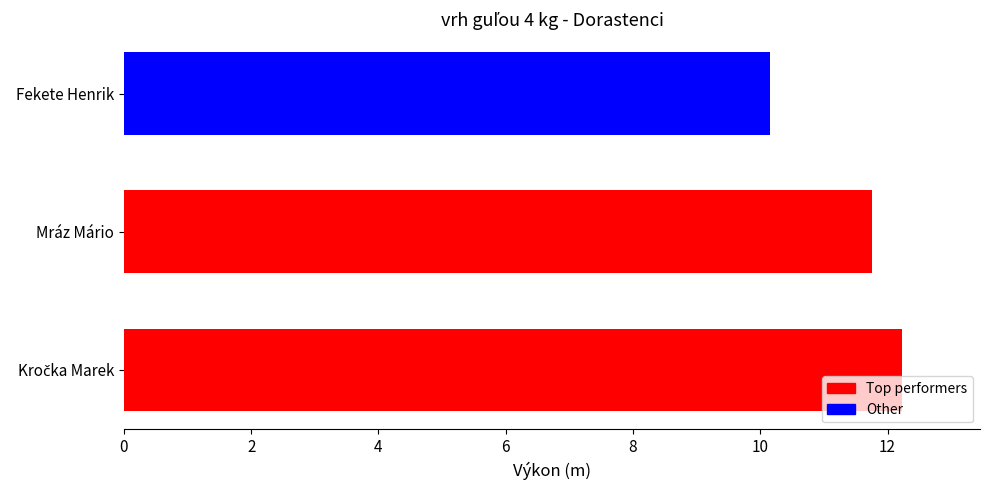

Reading right to left, transcribe all the data shown in this chart.

4=10.2	2=11.8	0=12.2